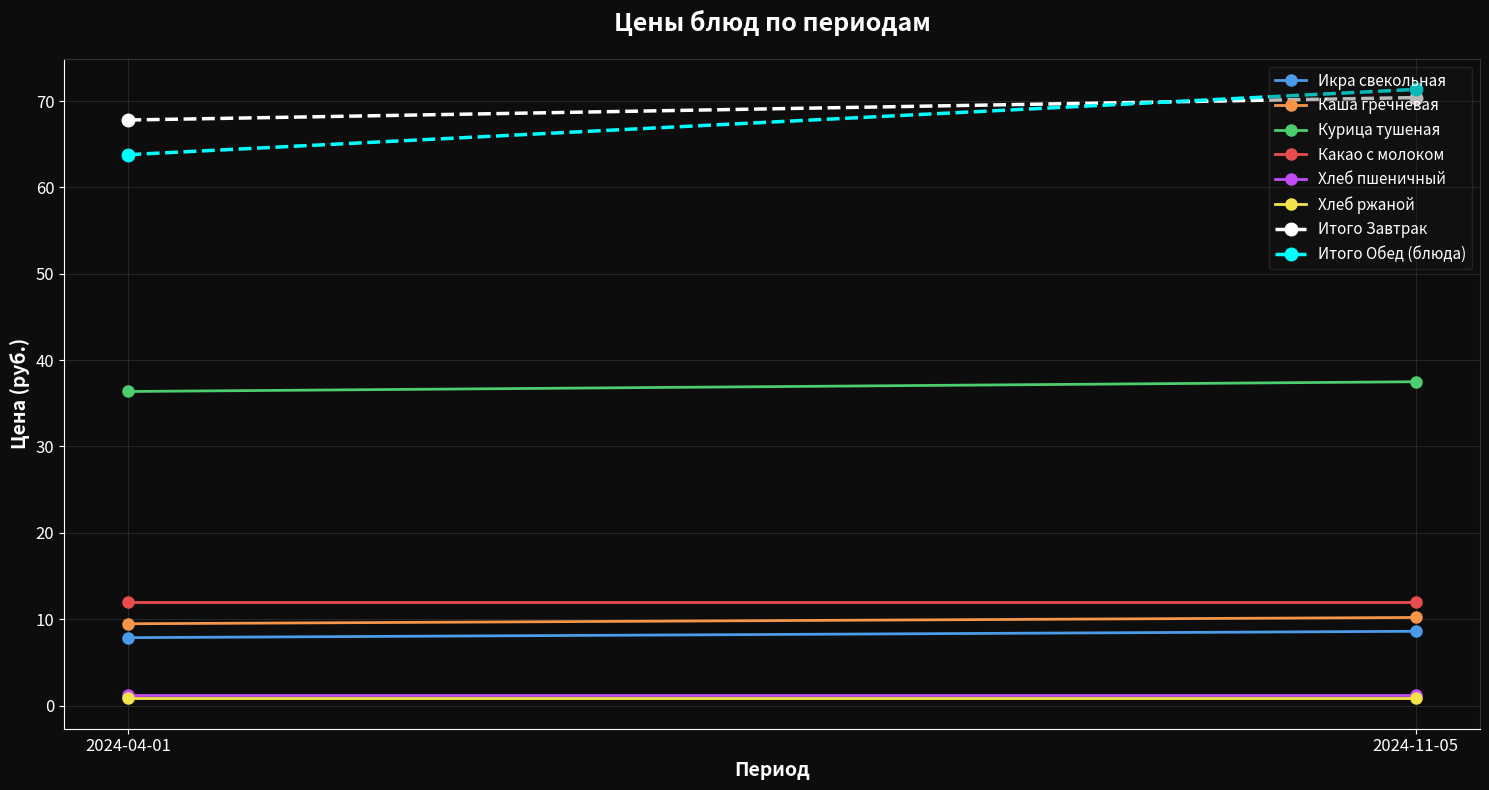

What value does the Завтрак (Price Nov) series have at Какао с молоком?

12.0